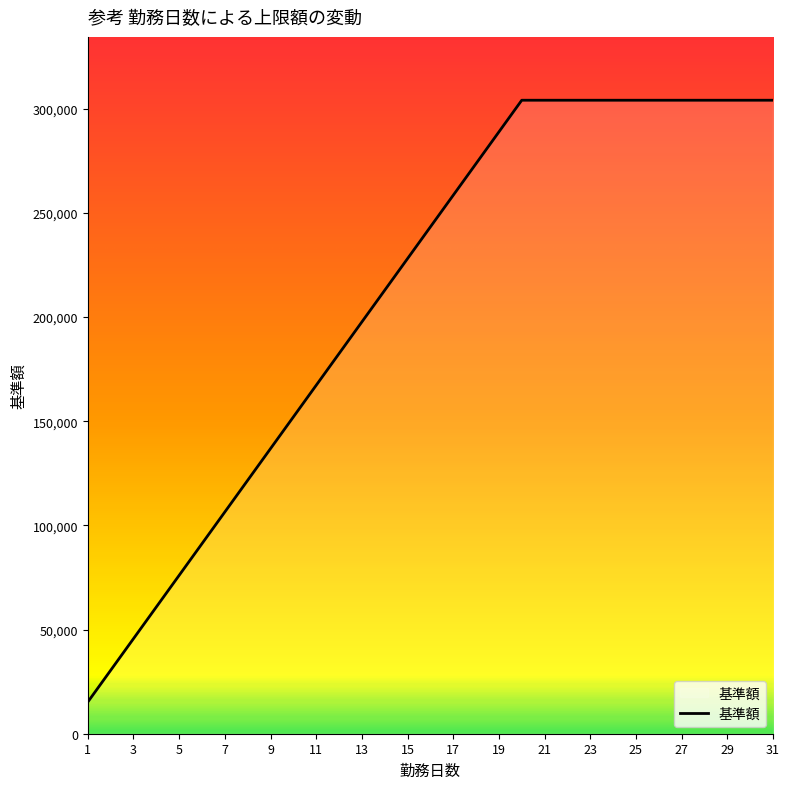

What is the maximum value shown in the chart?

304000